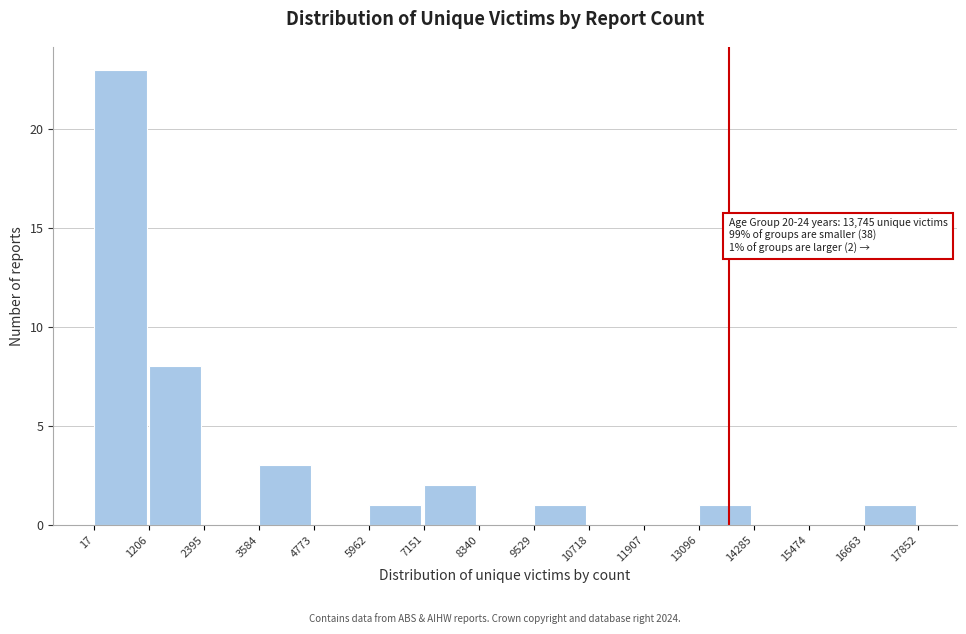

Which range on the x-axis has the tallest bar?

17 to 1206